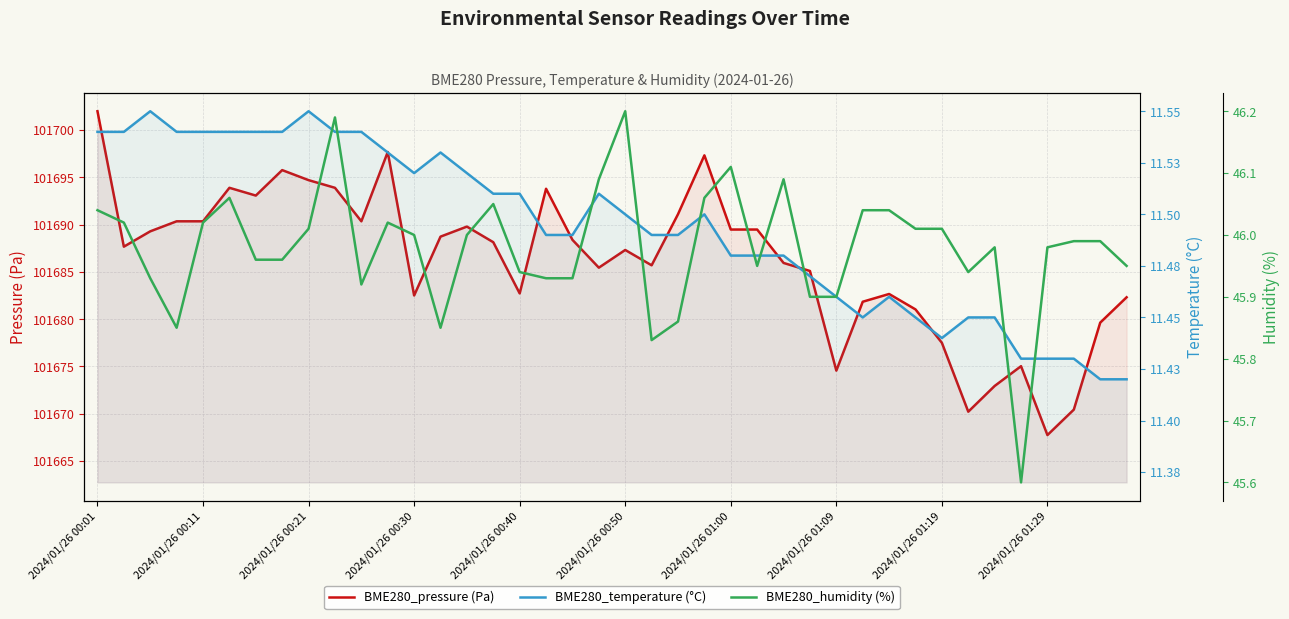

Which has a higher value, 2024/01/26 00:30 or 28?

2024/01/26 00:30